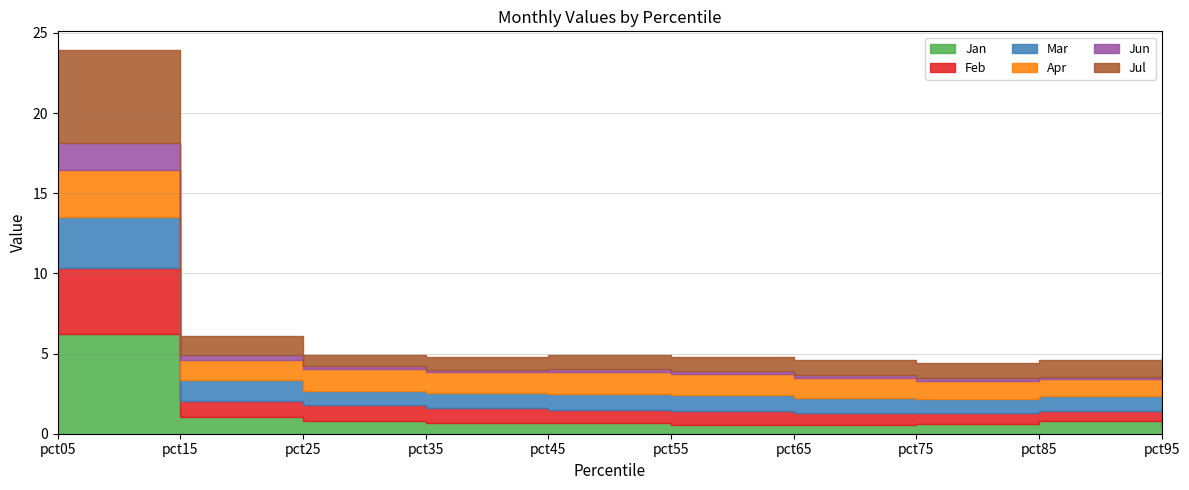

Rank the series at pct45 from lowest to highest value.

Jun, Jan, Jul, Feb, Mar, Apr